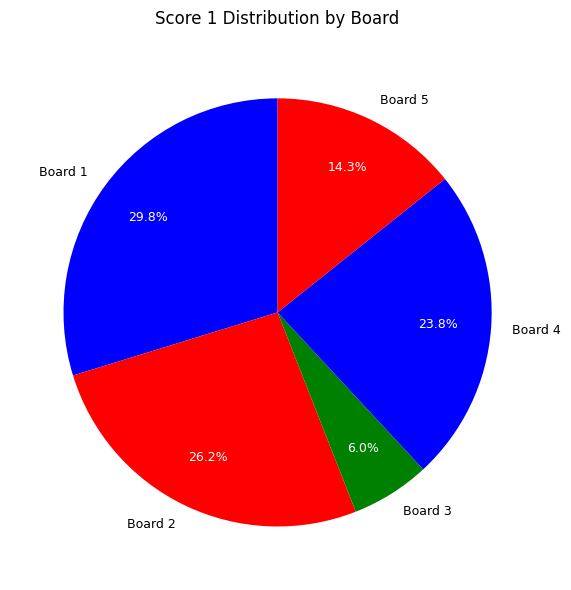

To the nearest percent, what is the combined percentage of Board 3 and Board 2?

32%